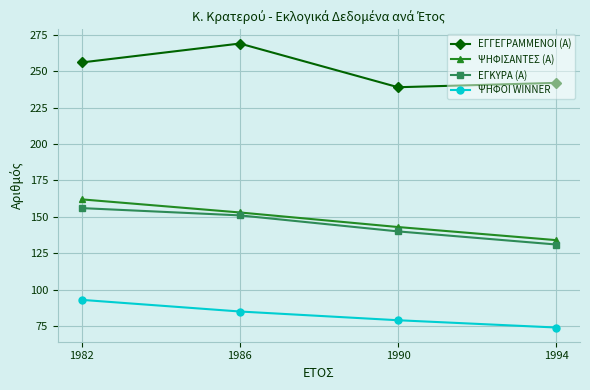

List the labels in order of ΕΓΓΕΓΡΑΜΜΕΝΟΙ (Α) value, largest first.

1986, 1982, 1994, 1990